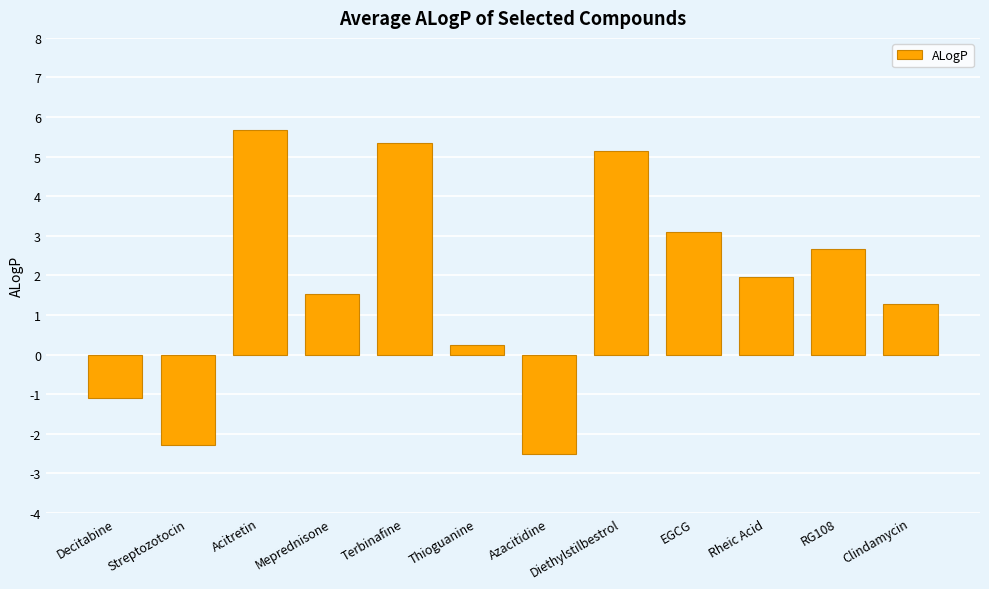

What is the change in value from Decitabine to RG108?

+3.8